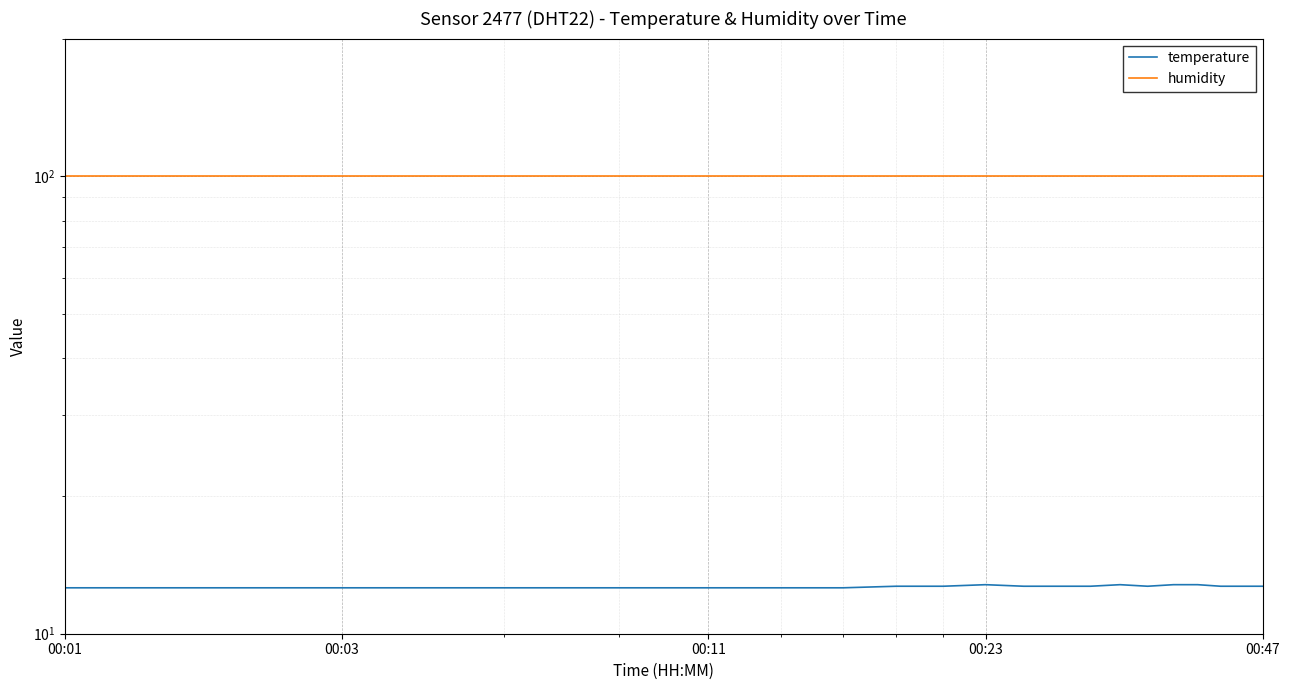

What is the difference between the second highest and minimum values in the temperature series?

0.2